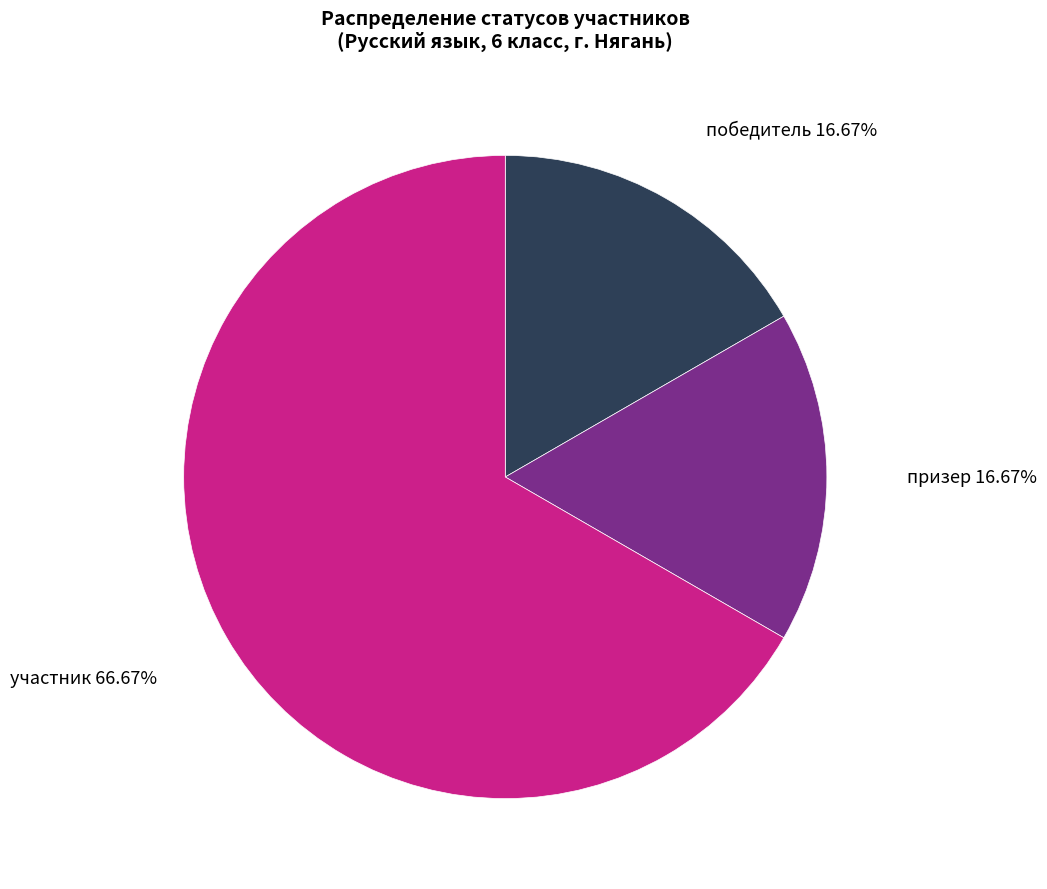

To the nearest percent, what is the difference between the победитель and участник slice percentages?

50%